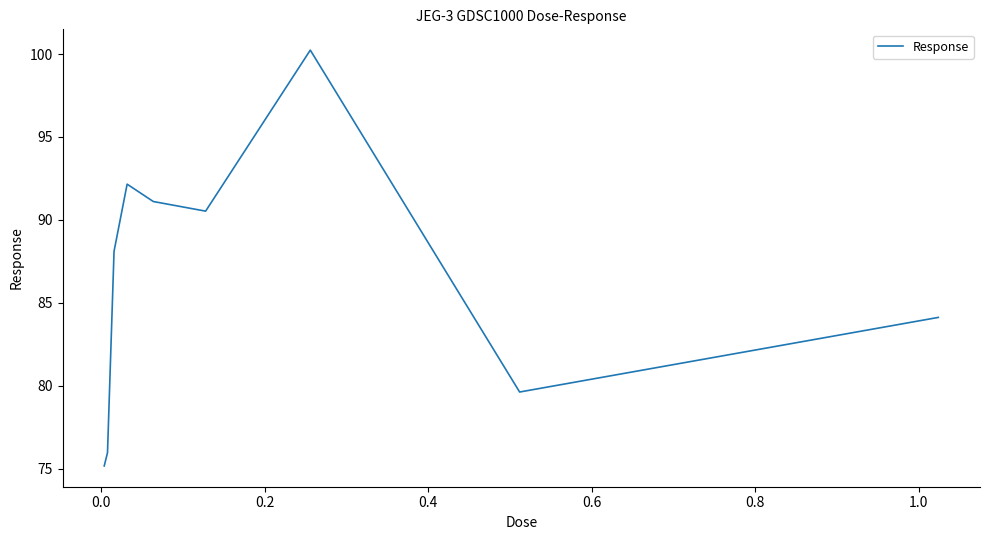

Reading left to right, transcribe all the data shown in this chart.

75.2	76.0	88.1	92.2	91.1	90.5	100.2	79.6	84.1